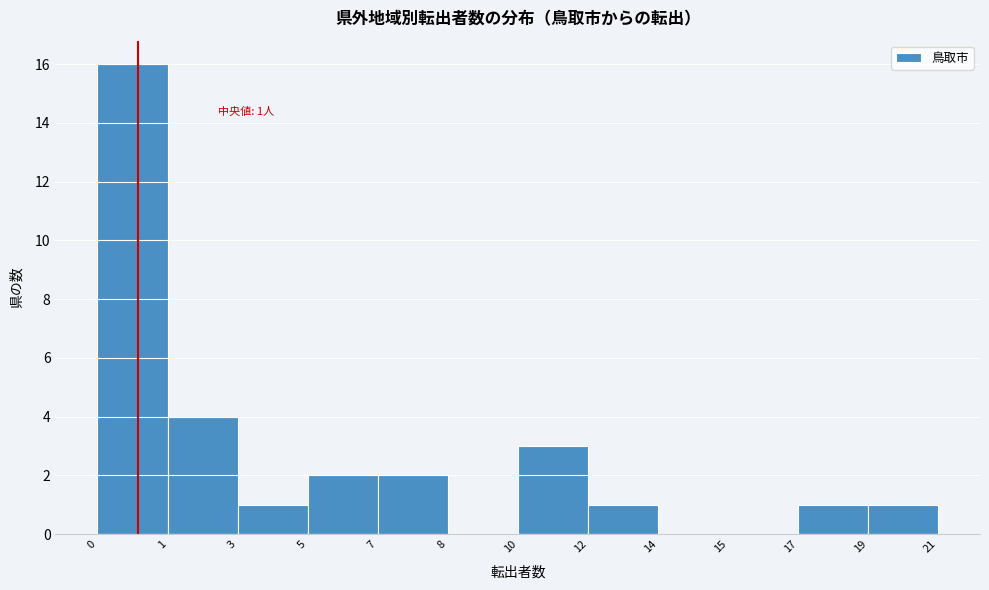

Reading left to right, transcribe all the data shown in this chart.

0=16	1=4	3=1	5=2	7=2	8=0	10=3	12=1	14=0	15=0	17=1	19=1